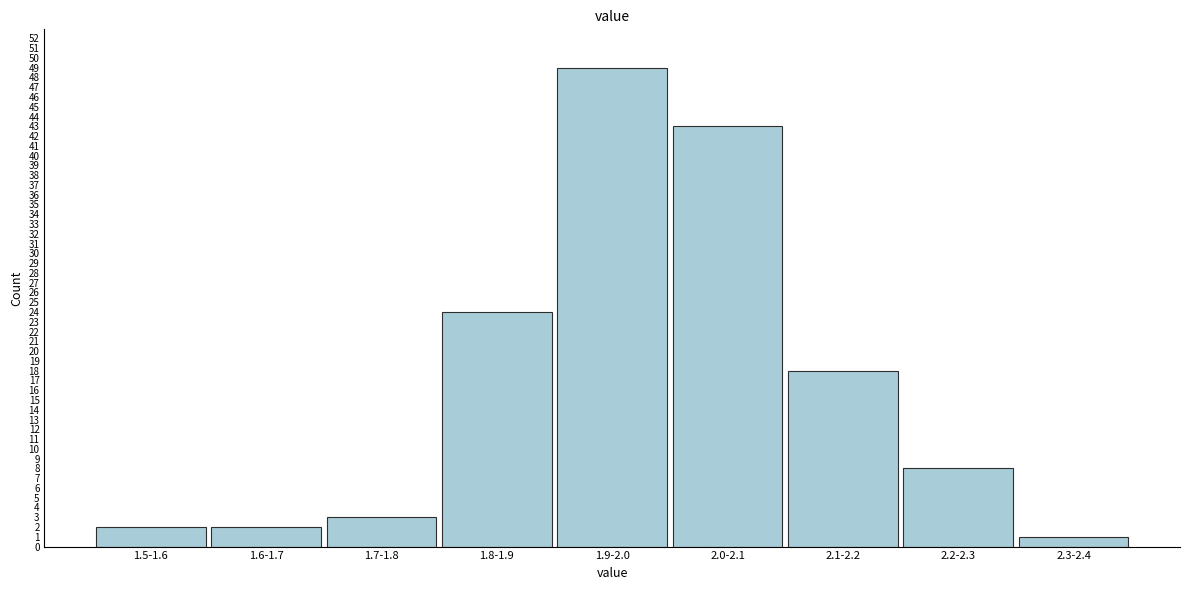

Reading right to left, what are all the values shown in this chart?

1	8	18	43	49	24	3	2	2